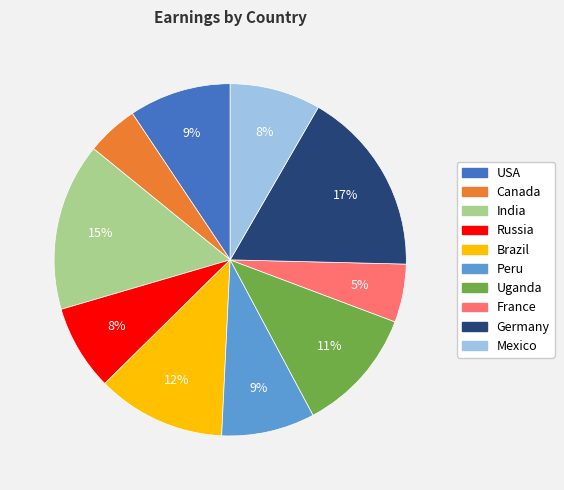

To the nearest percent, what portion does Uganda represent?

11%